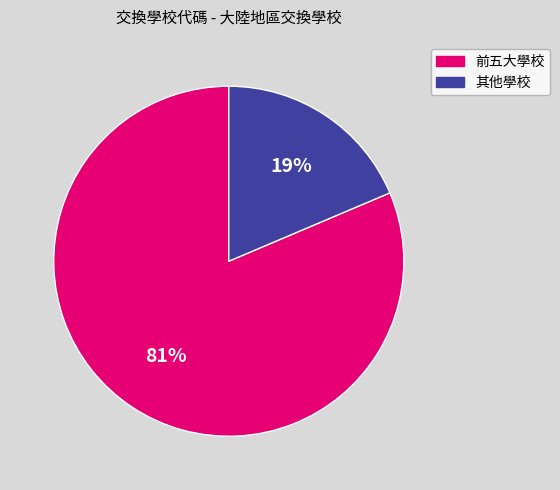

Does any single category account for the majority?

Yes